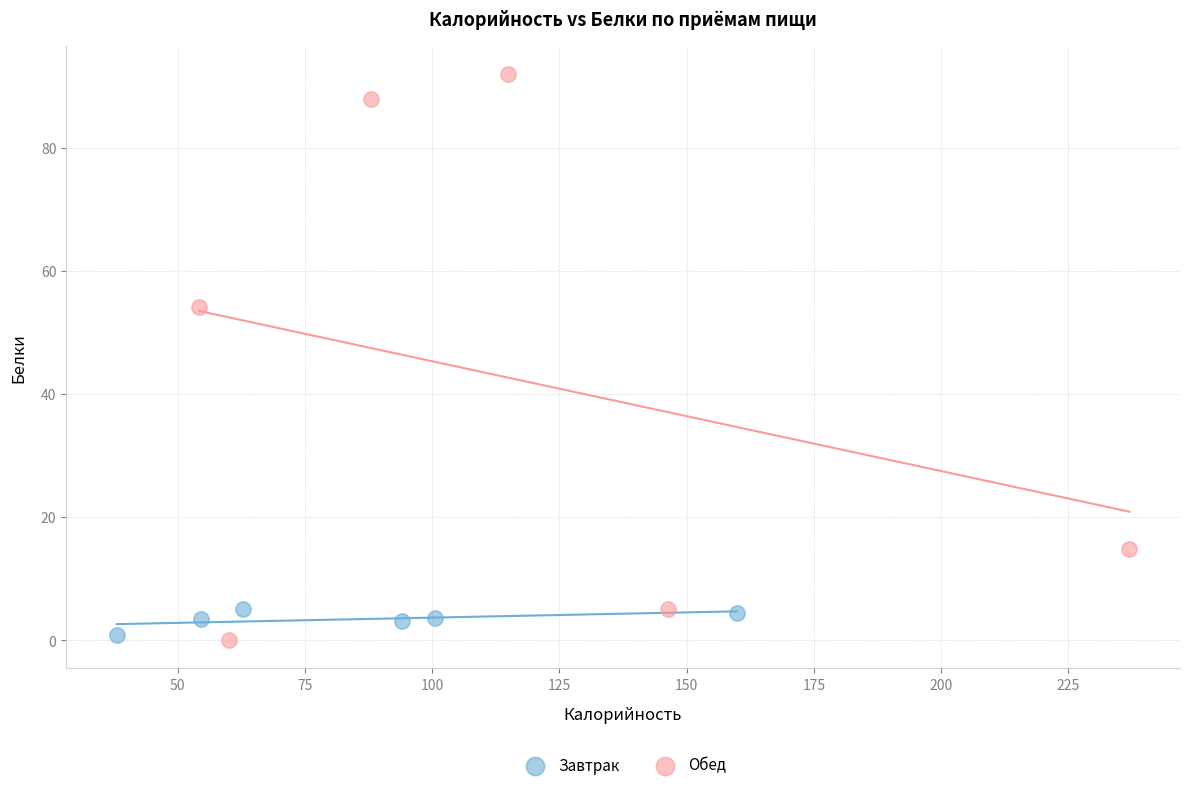

Which series reaches the maximum Y coordinate?

Обед